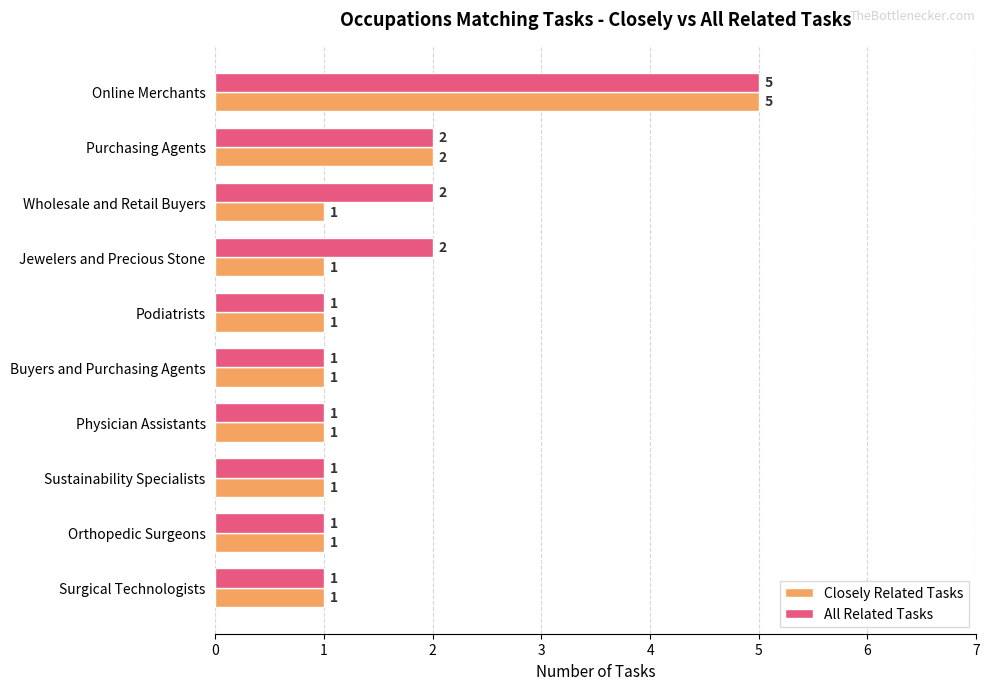

How many data points does each series have?

10